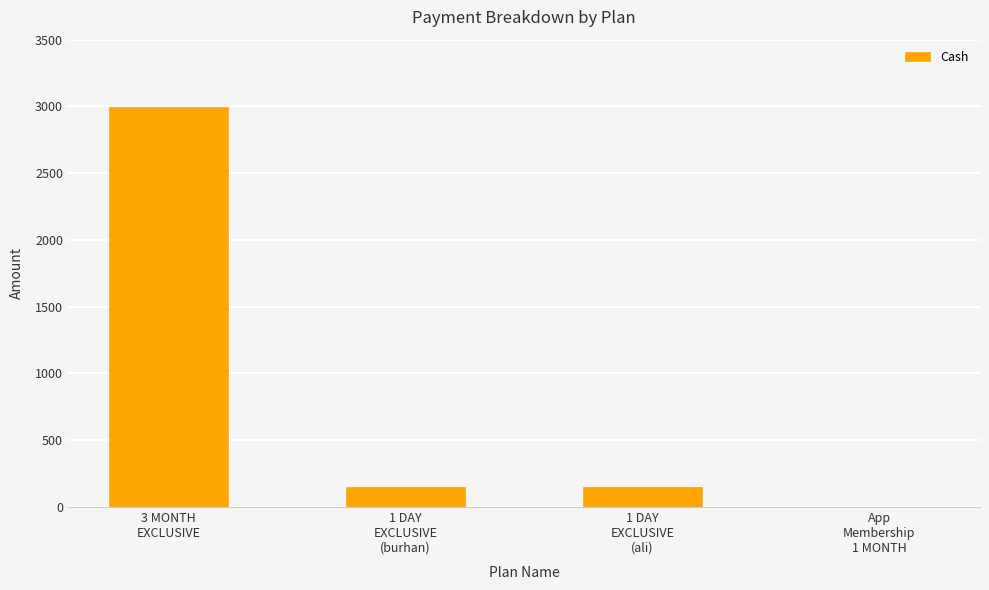

Is it true that the value at App
Membership
1 MONTH is 1559?

False